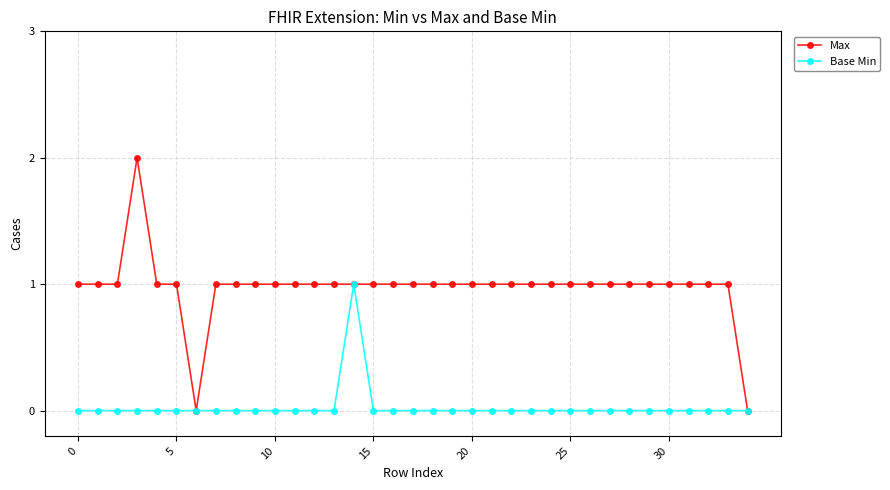

Reading right to left, transcribe all the data shown in this chart.

Max: 0	1	1	1	1	1	1	1	1	1	1	1	1	1	1	1	1	1	1	1	1	1	1	1	1	1	1	1	0	1	1	2	1	1	1
Base Min: 0	0	0	0	0	0	0	0	0	0	0	0	0	0	0	0	0	0	0	0	1	0	0	0	0	0	0	0	0	0	0	0	0	0	0